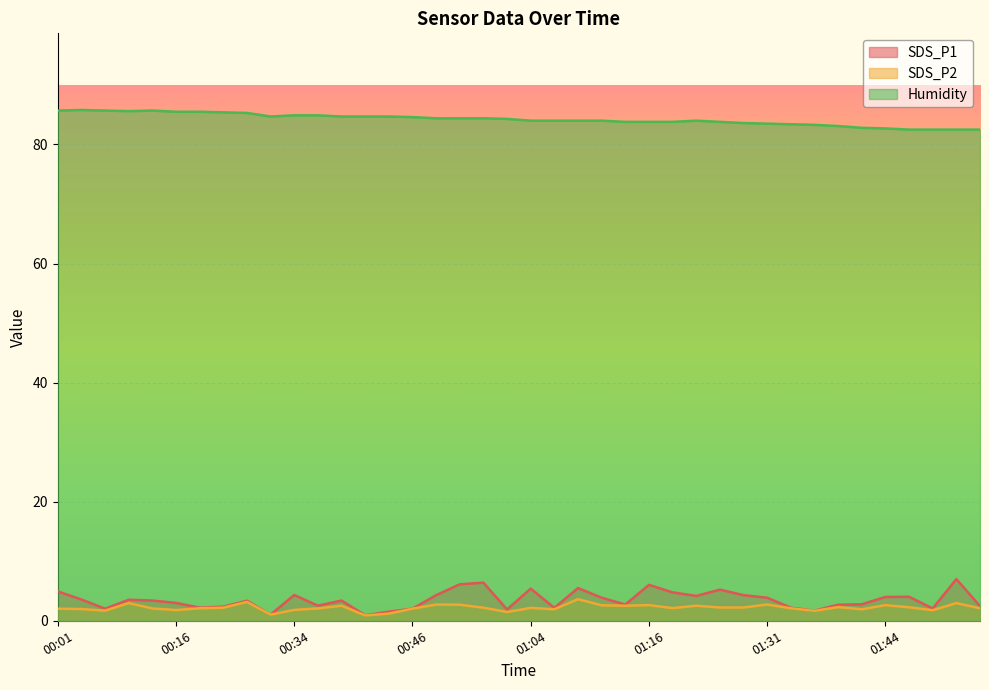

True or false: Humidity and SDS_P1 intersect in this chart.

False